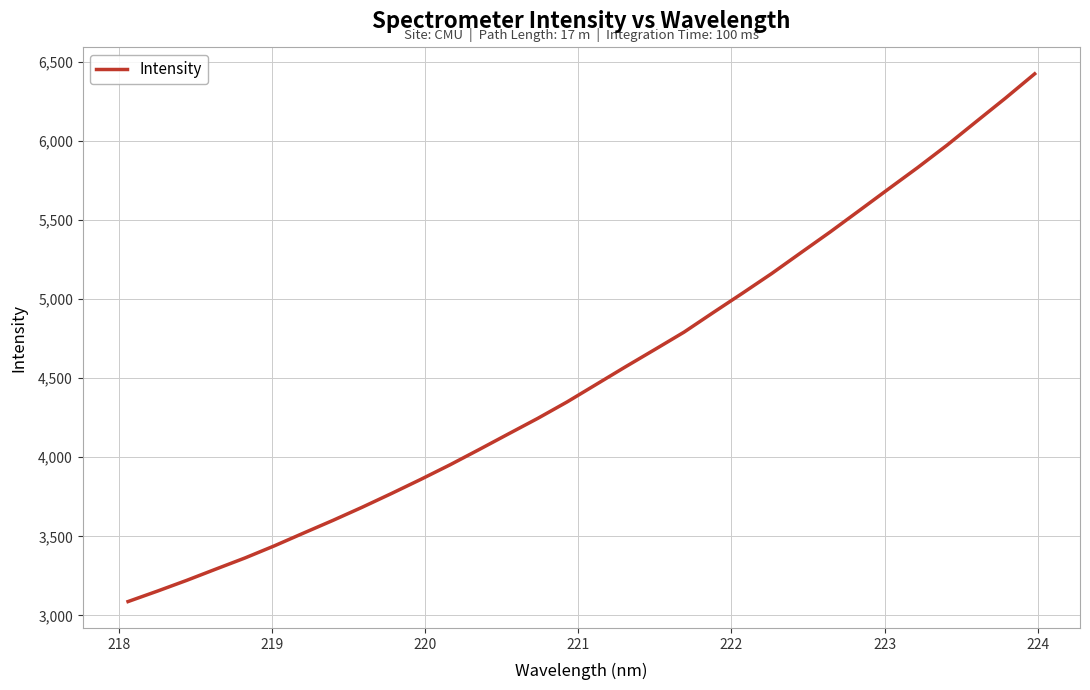

What is the difference between the maximum and minimum values?

3338.9